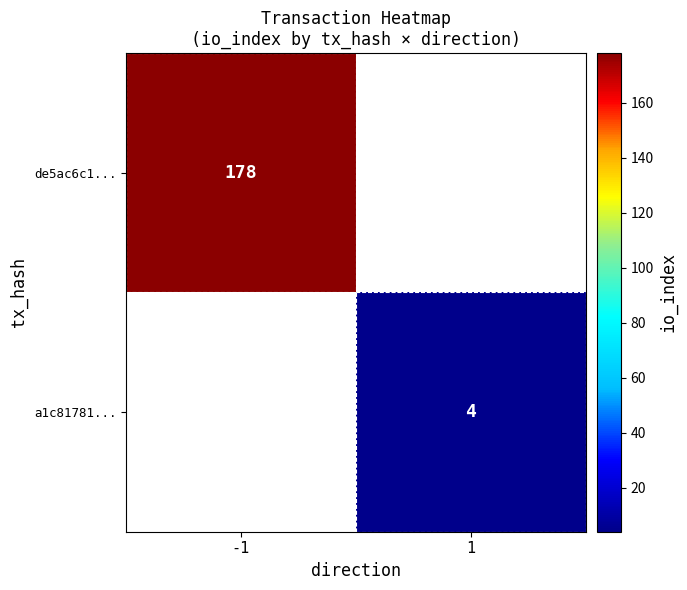

Is it true that a1c81781... equals 1 at 1?

False